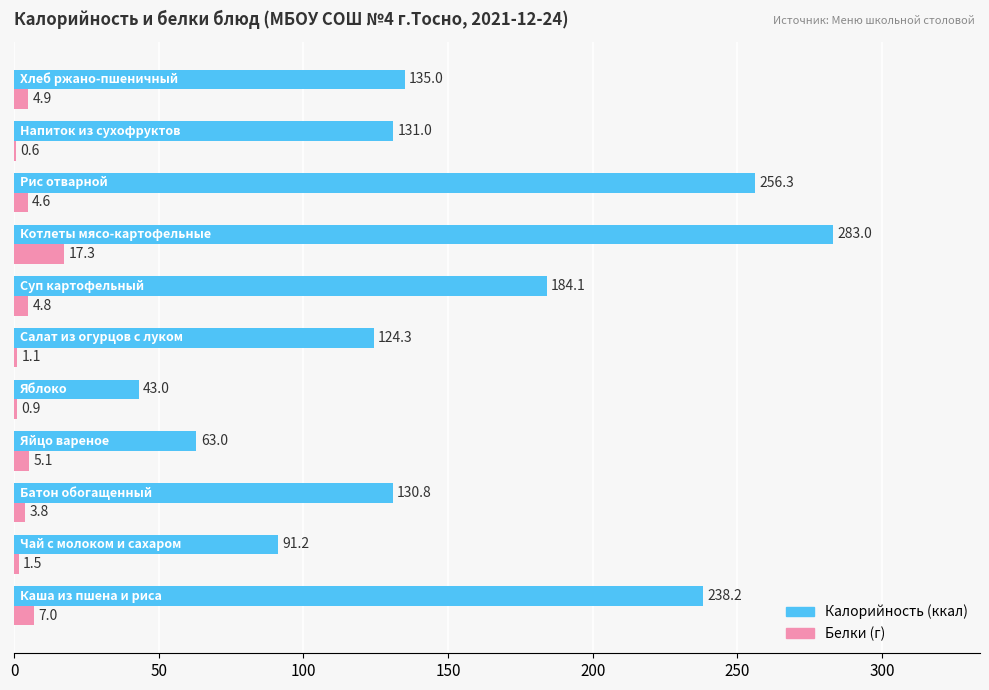

What is the maximum value shown in the chart?

283.0